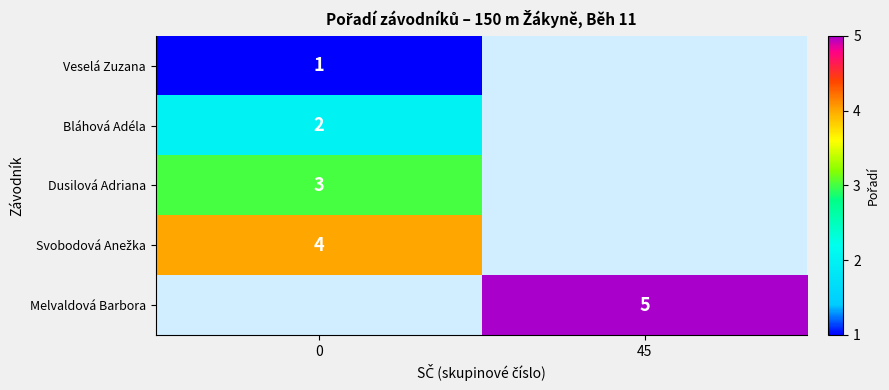

How many categories are shown in the chart?

2